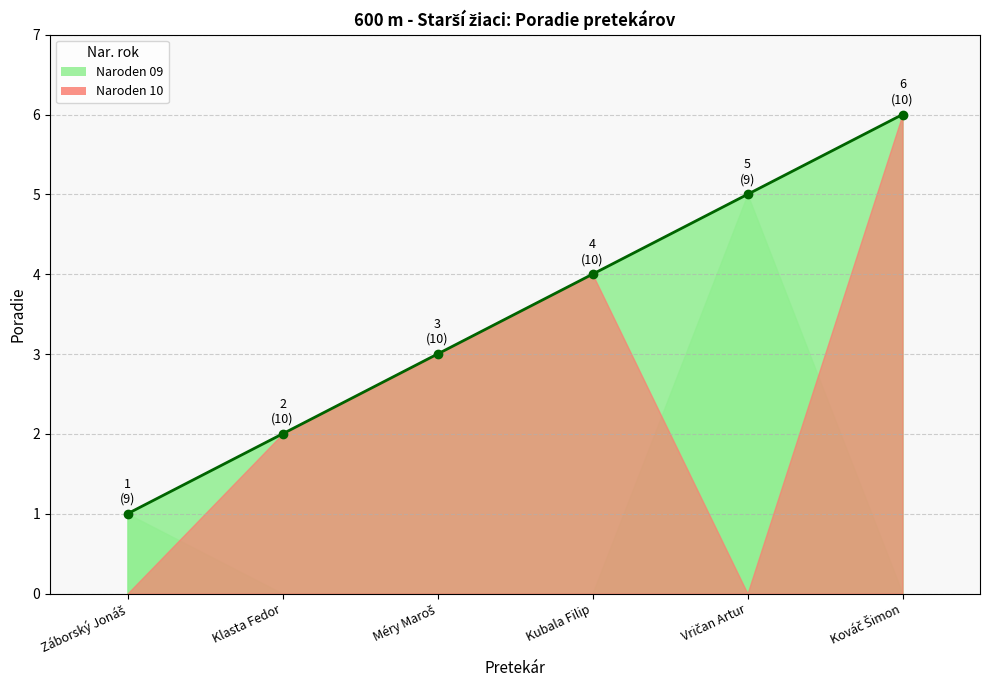

What is the sum of the values at Klasta Fedor and Záborský Jonáš?

3